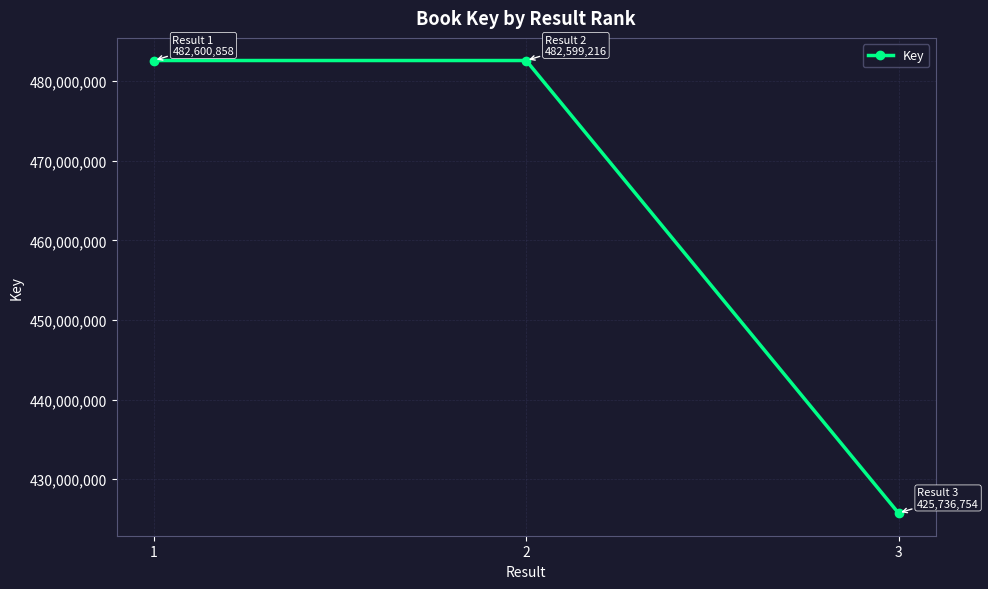

How many values are below 482599216?

1